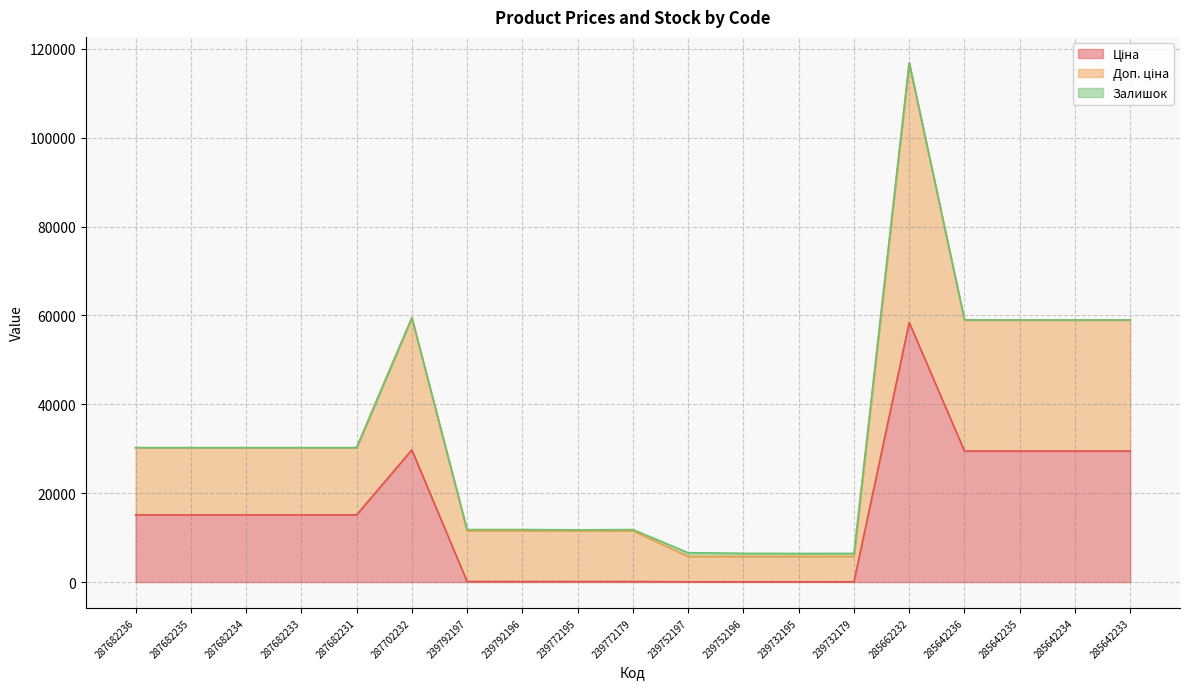

What is the total value across all series at 287682231?

30240.0